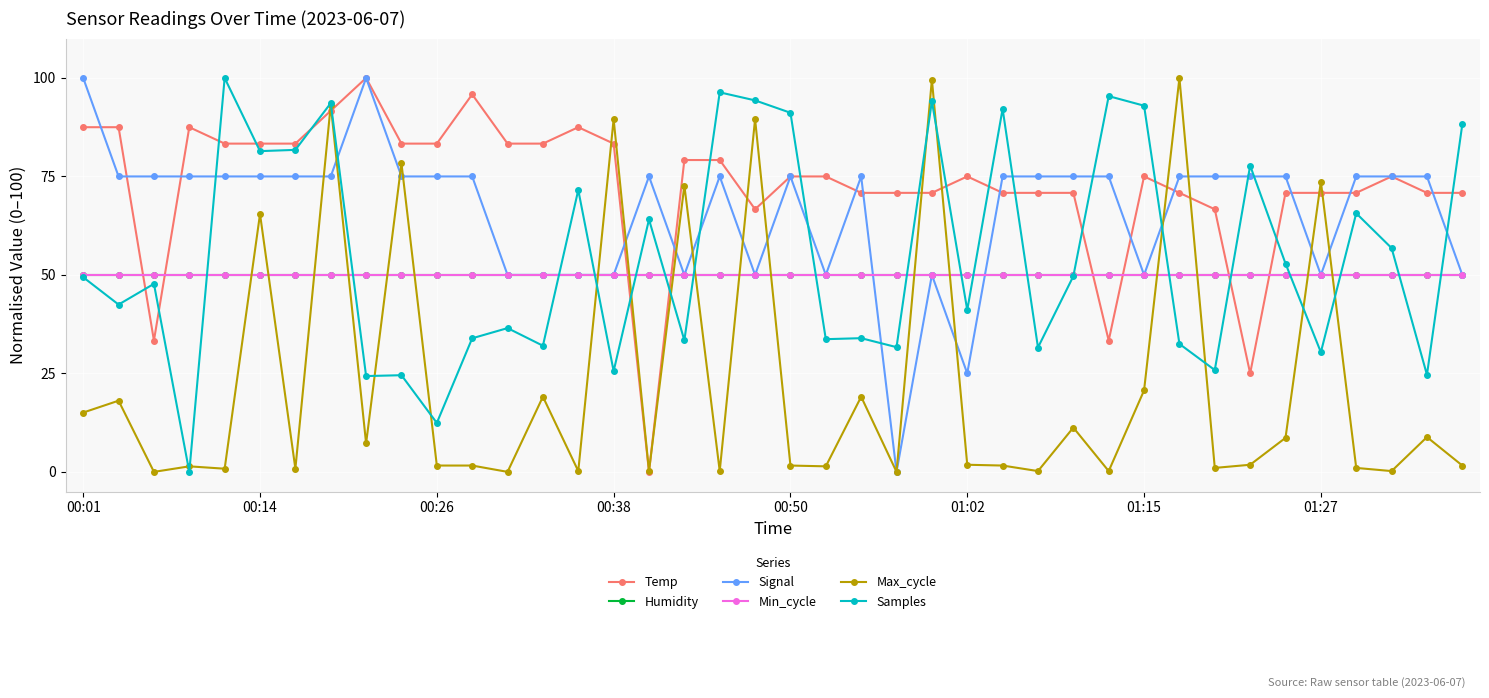

Does the chart have visible grid lines?

Yes